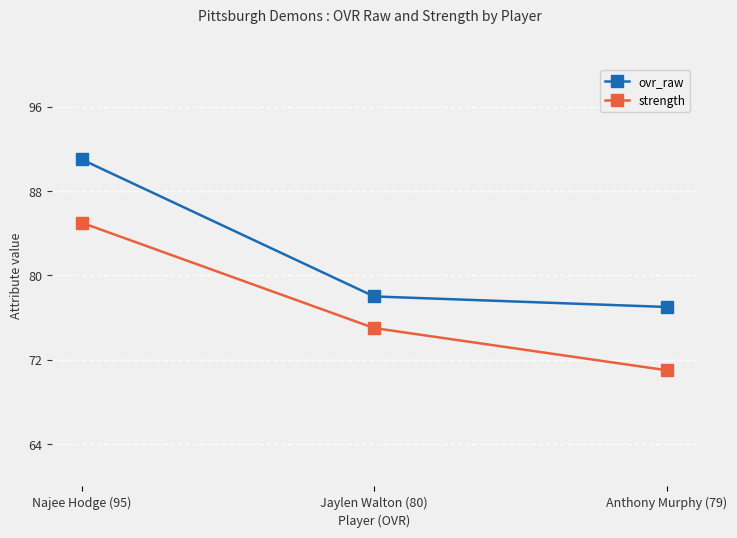

What is the value of the ovr_raw point at the 3rd from the left?

77